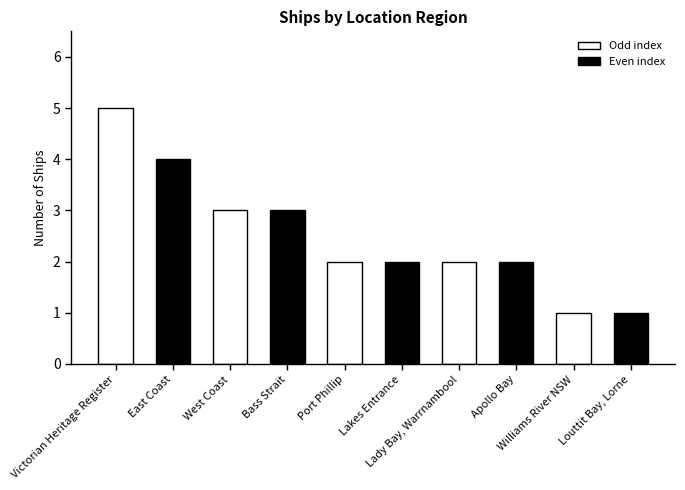

What is the ratio of the value at Apollo Bay to the value at Louttit Bay, Lorne?

2.0